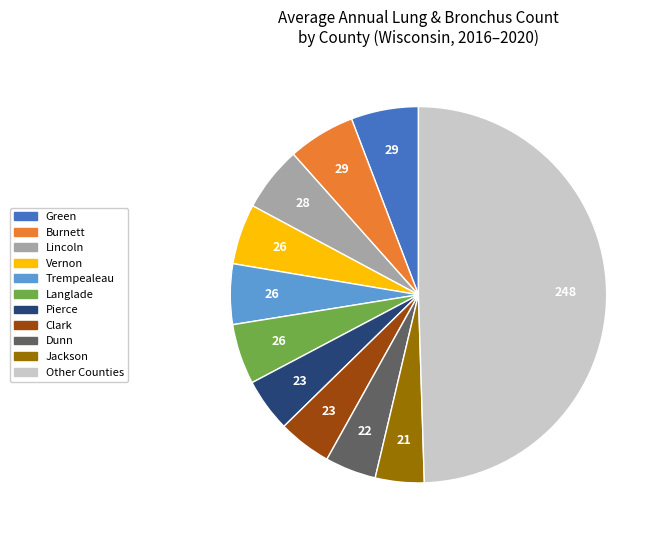

Count the number of slices in the pie.

11